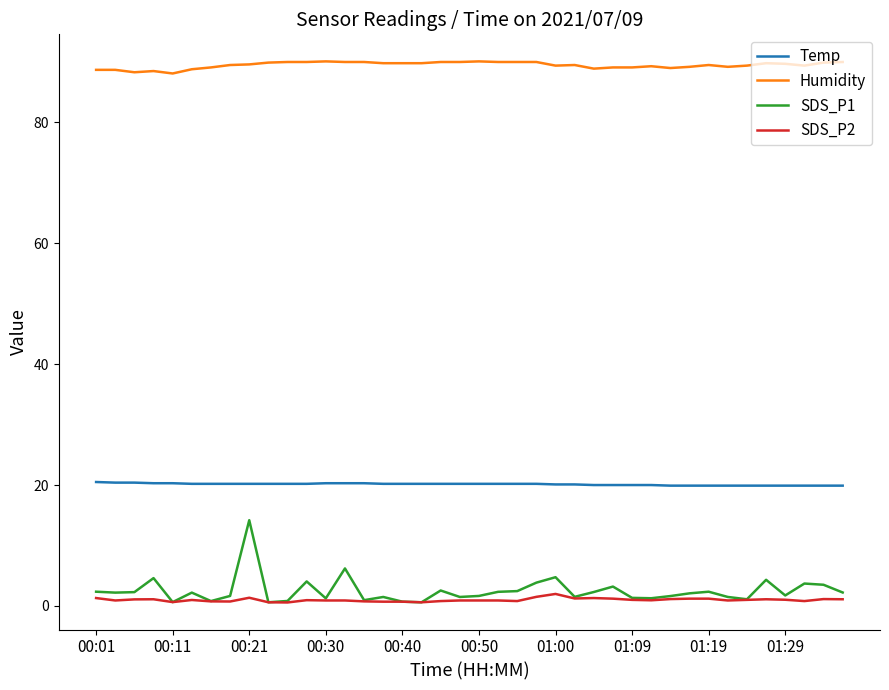

Does the chart display data point markers on the line(s)?

No